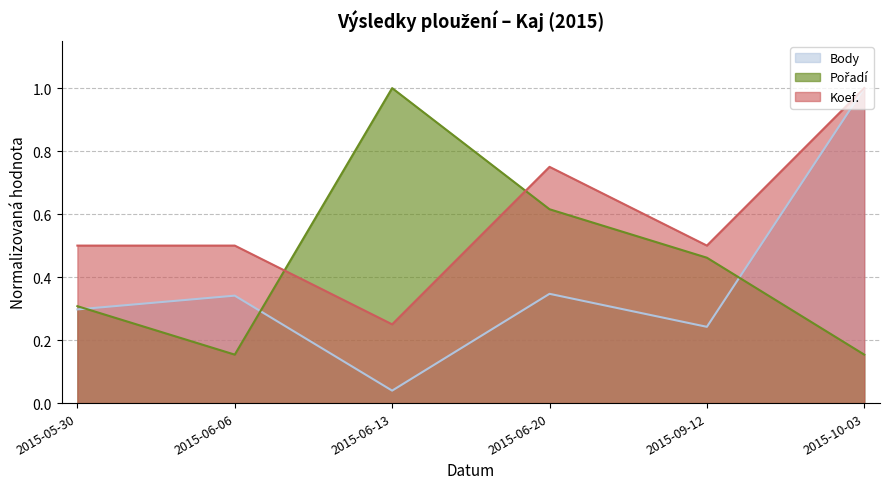

True or false: Body has more than 0 interior local peaks.

True